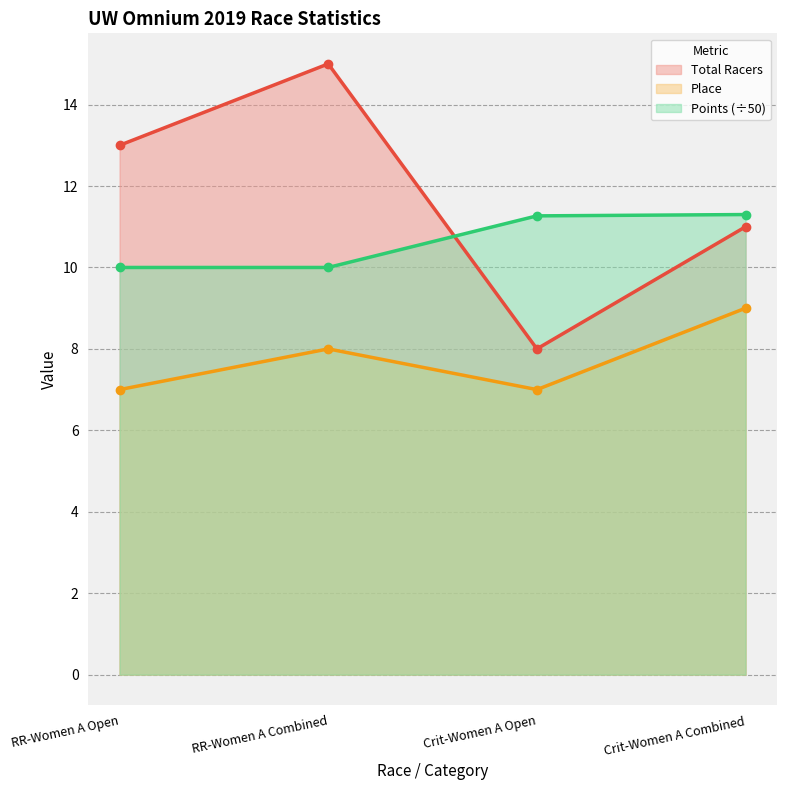

Which series ends up on top after the final intersection of Points and Total Racers?

Points